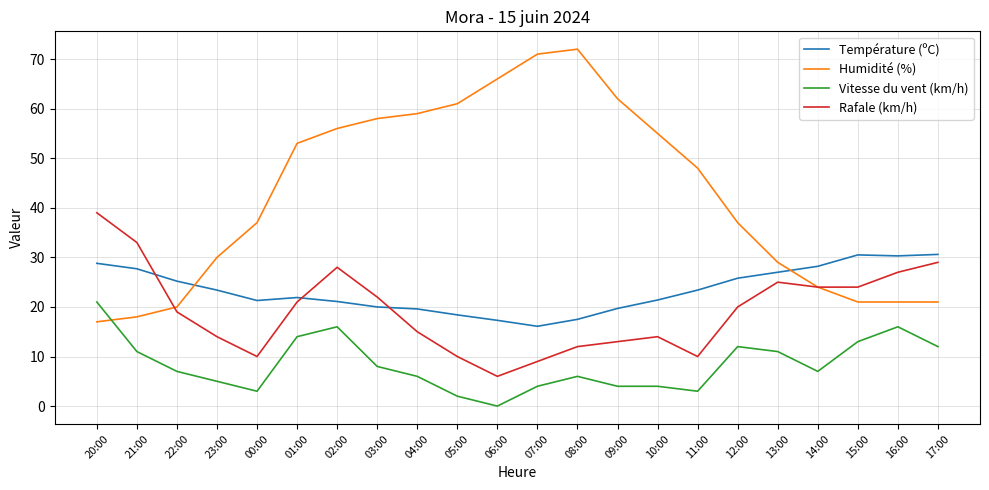

Which series has the widest spread of values?

Humidité (%)